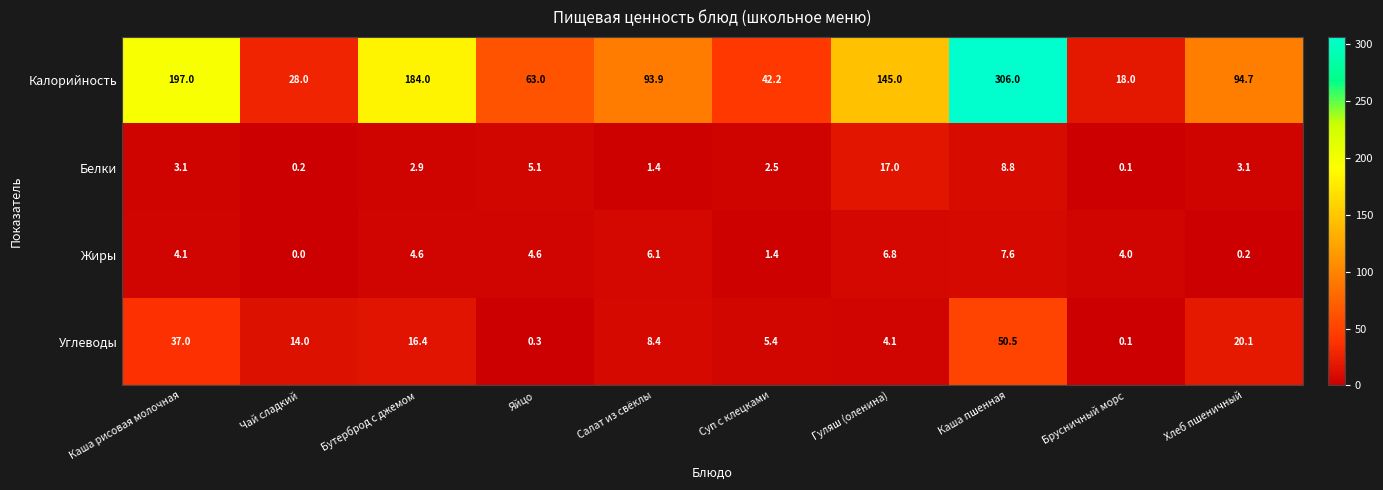

List the series in order of their peak value, lowest first.

Жиры, Белки, Углеводы, Калорийность